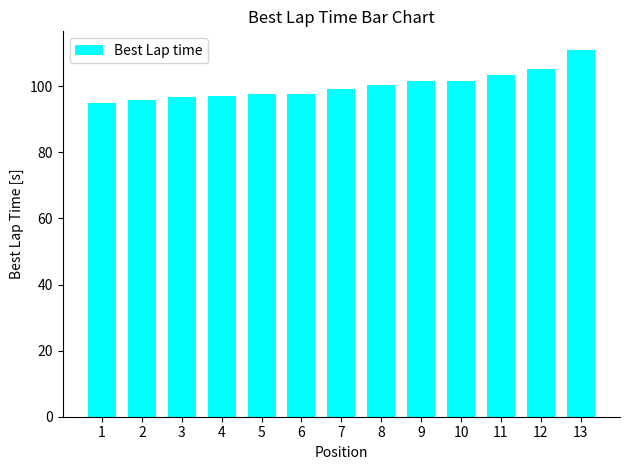

Between 2 and 7, which is larger?

7